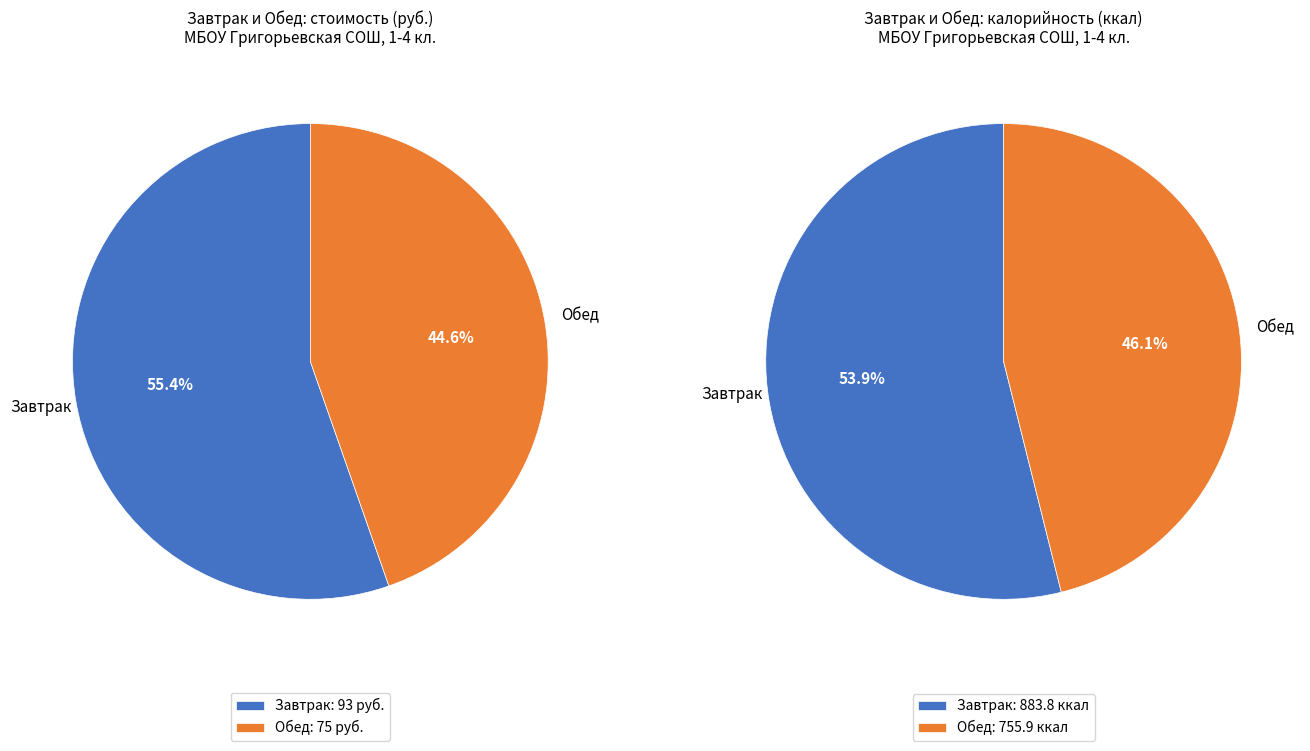

Rank the categories by value from highest to lowest.

Завтрак, Обед